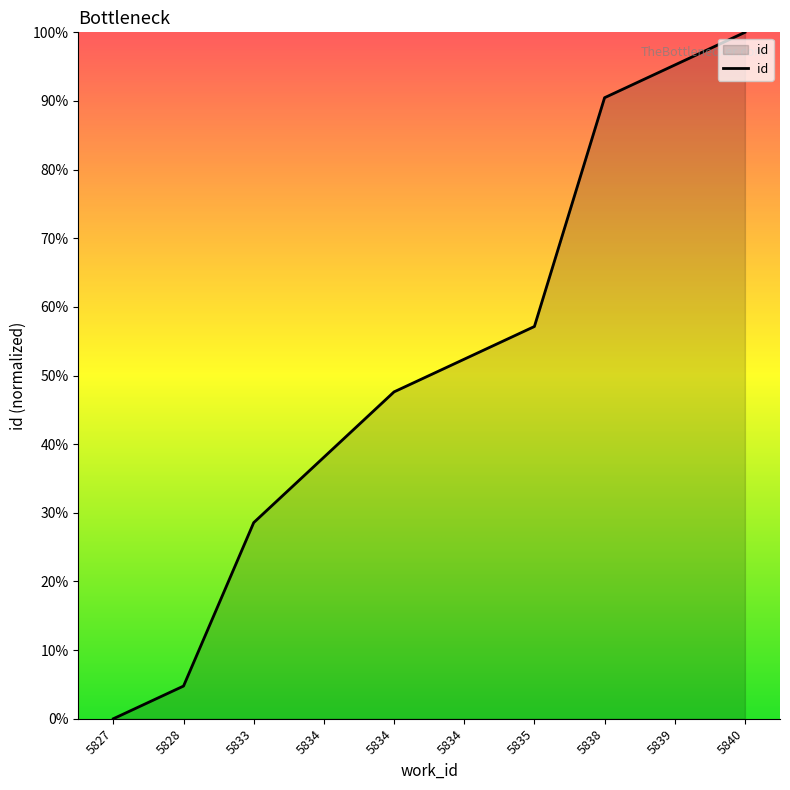

Reading left to right, list all the values displayed in this chart.

5827=0.0	5828=4.8	5833=28.6	5834=38.1	5834=47.6	5834=52.4	5835=57.1	5838=90.5	5839=95.2	5840=100.0